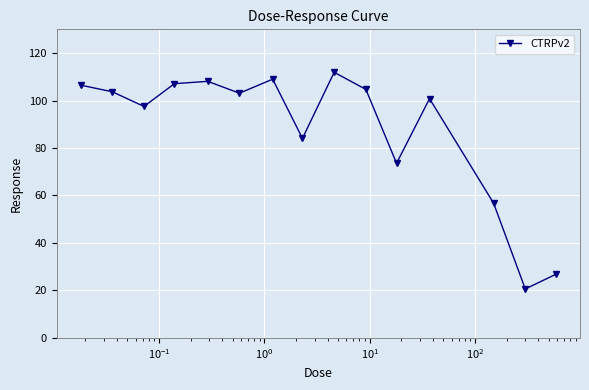

What is the average value?

87.6